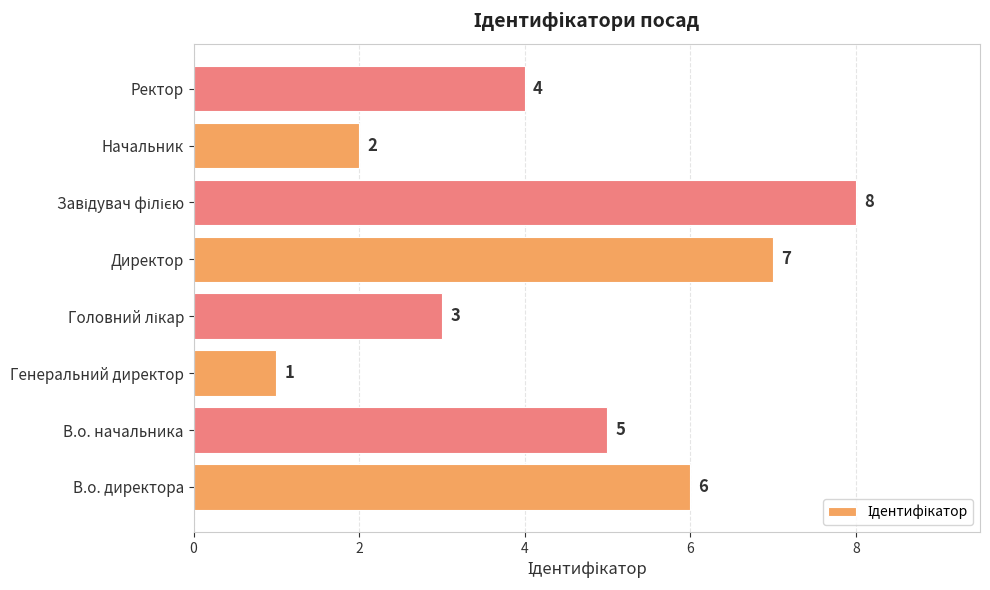

How many bars are there in total?

8